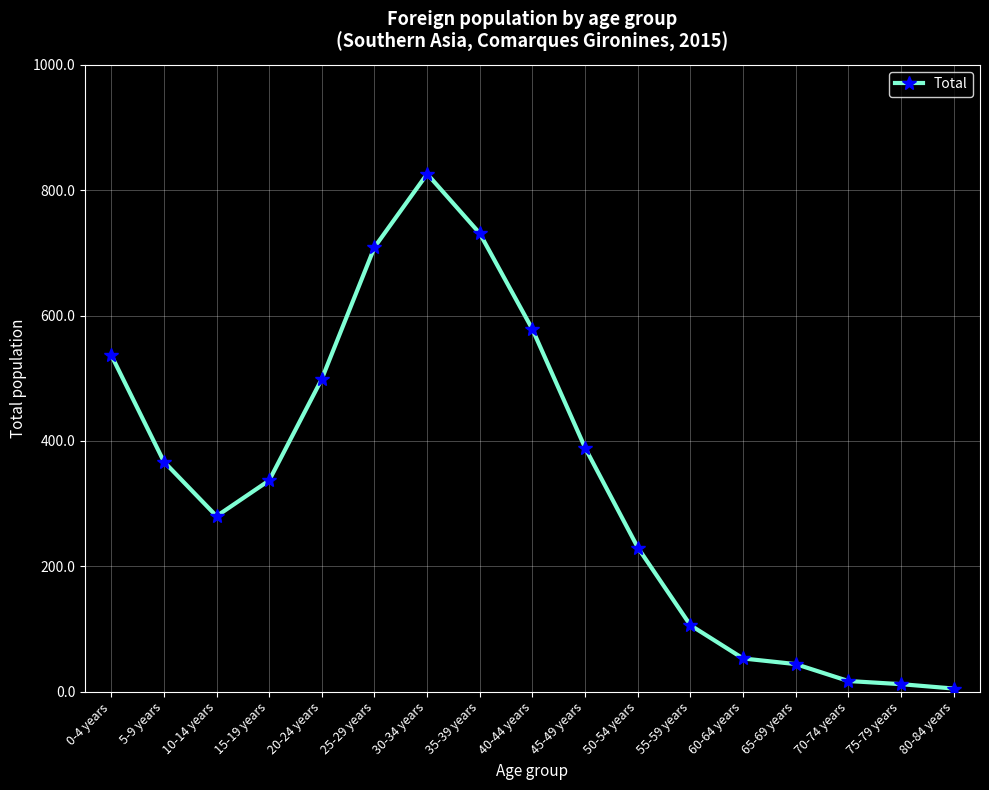

What is the minimum value shown in the chart?

5